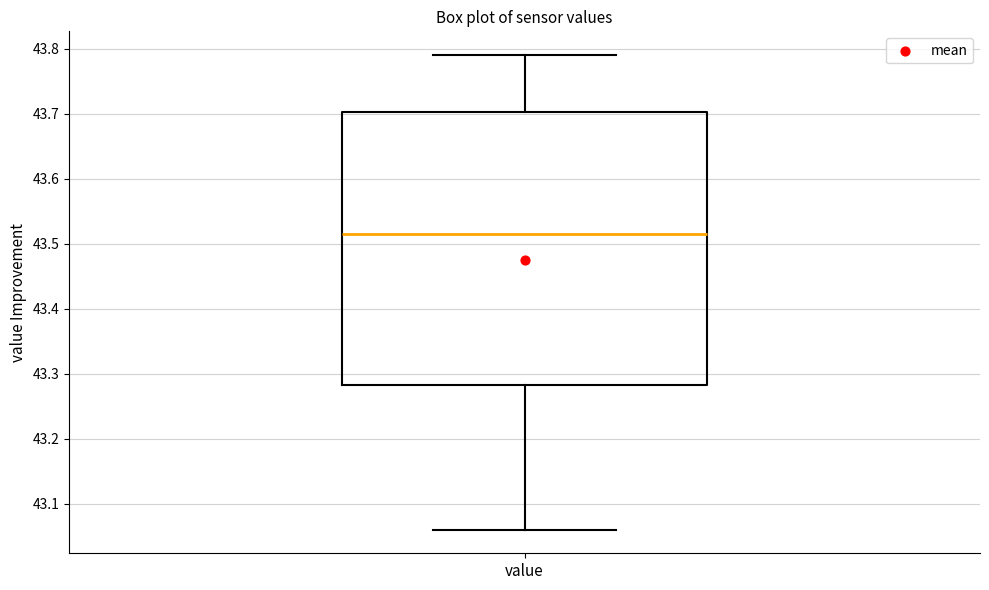

Where is the upper edge of the box for value on the y-axis? The values are not printed on the chart, so give them approximately, as read against the axis.

43.70